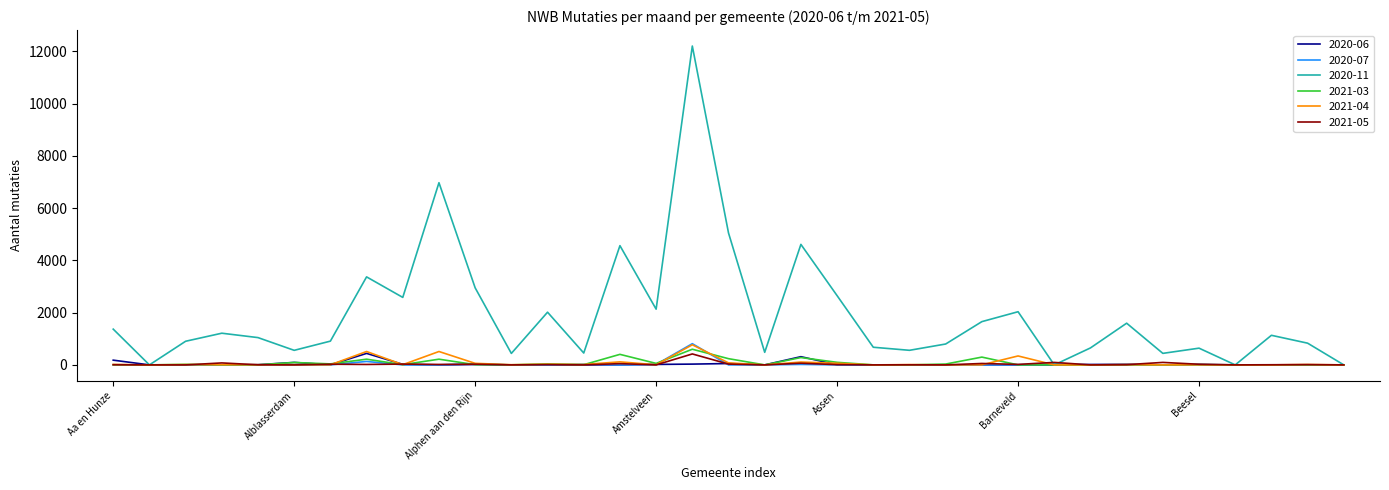

What is the maximum value shown in the chart?

12199